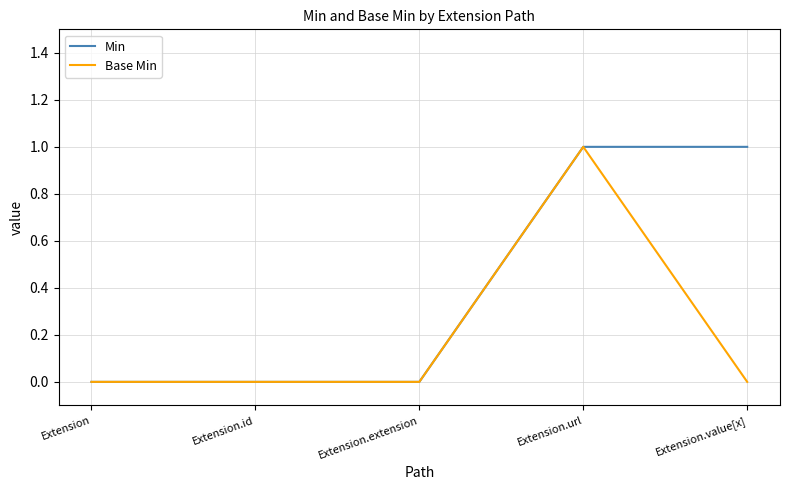

At Extension.value[x], list the series in order from smallest to largest.

Base Min, Min